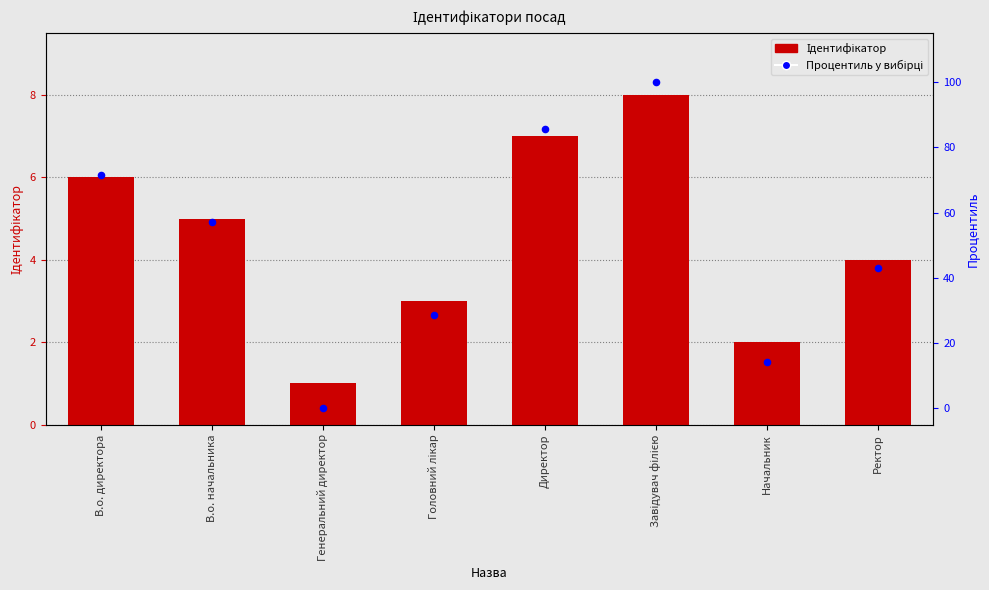

Which series reaches the minimum Y coordinate?

Процентиль у вибірці